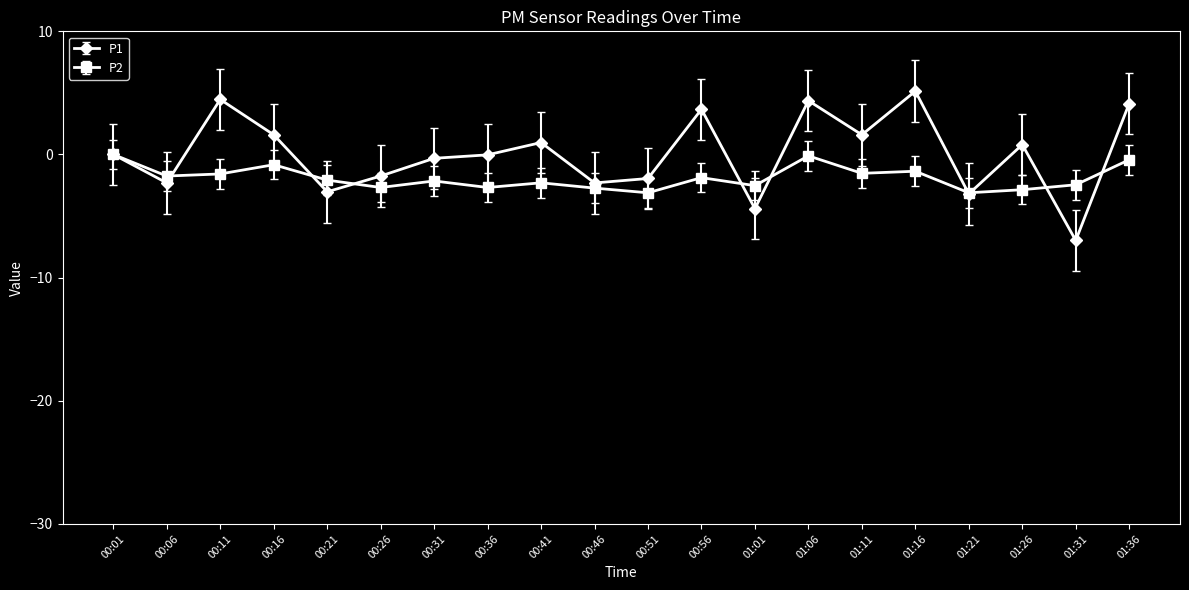

True or false: P2 and P1 cross at least once.

True